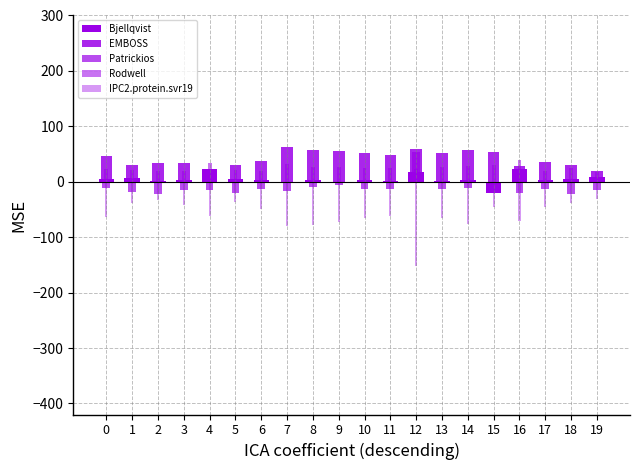

What is the value of the Rodwell bar at the 14th from the left?

26.0